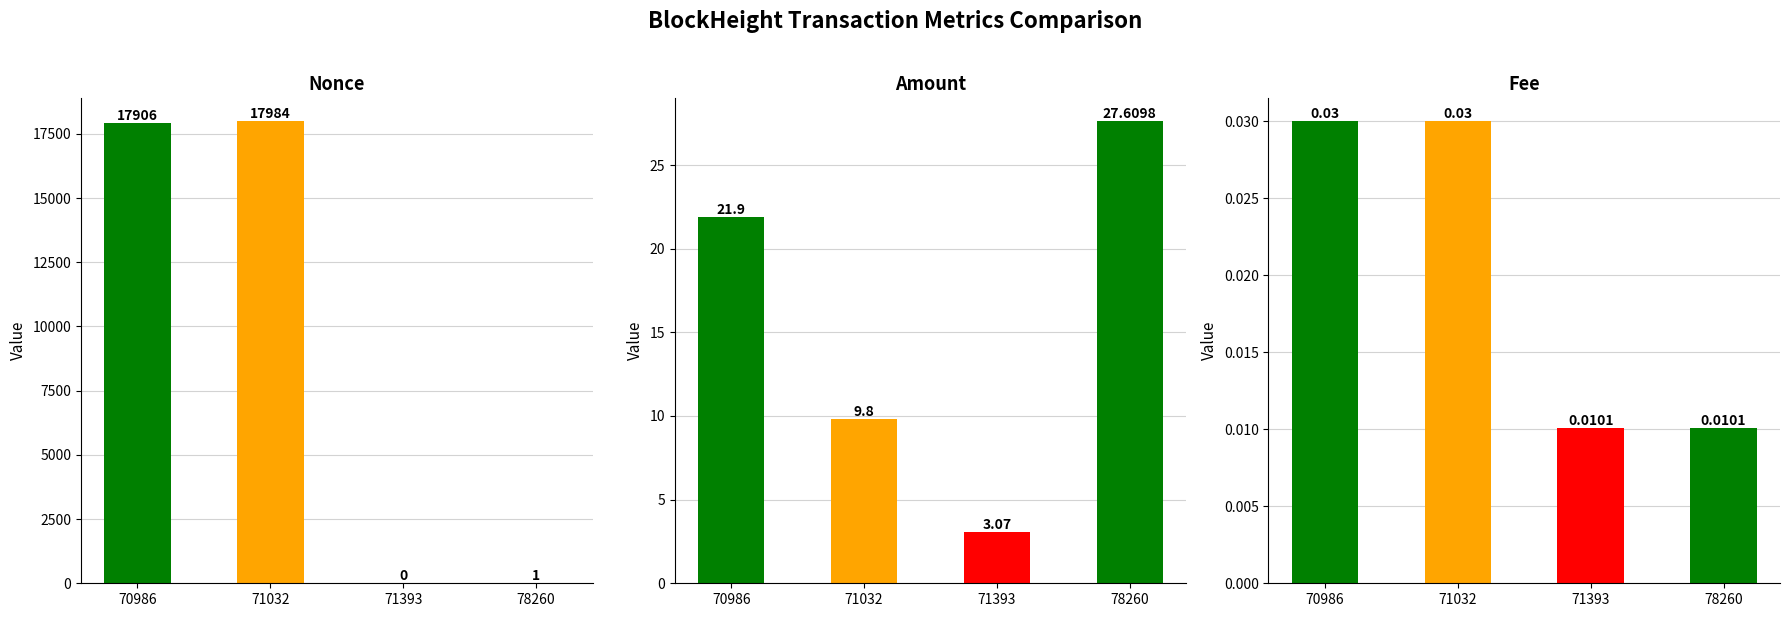

What is the average value of the Nonce series?

8972.8